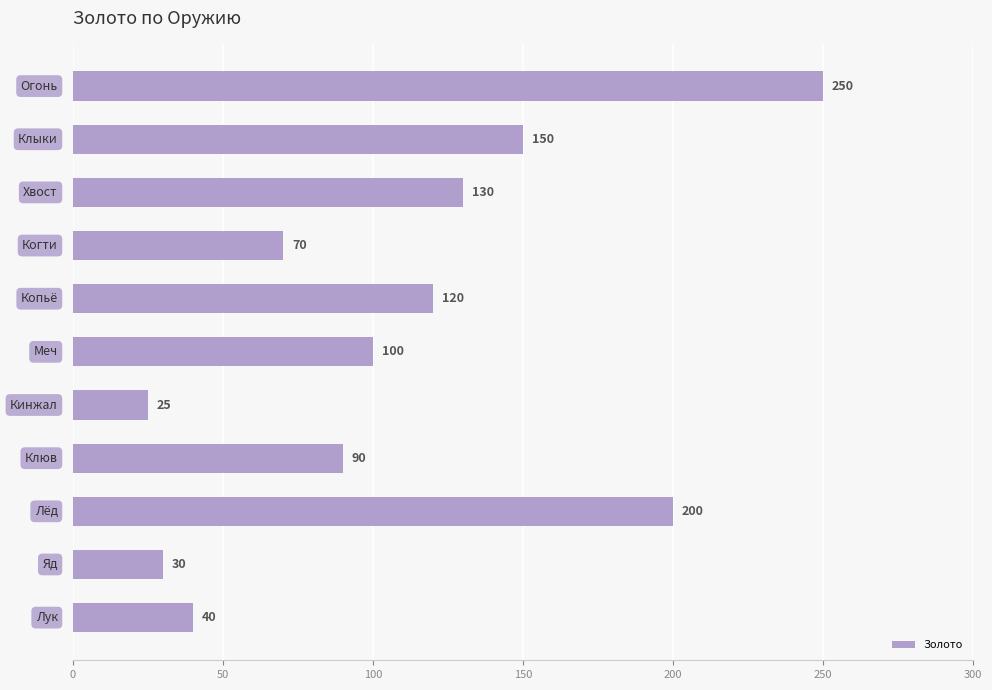

What is the greatest value displayed?

250